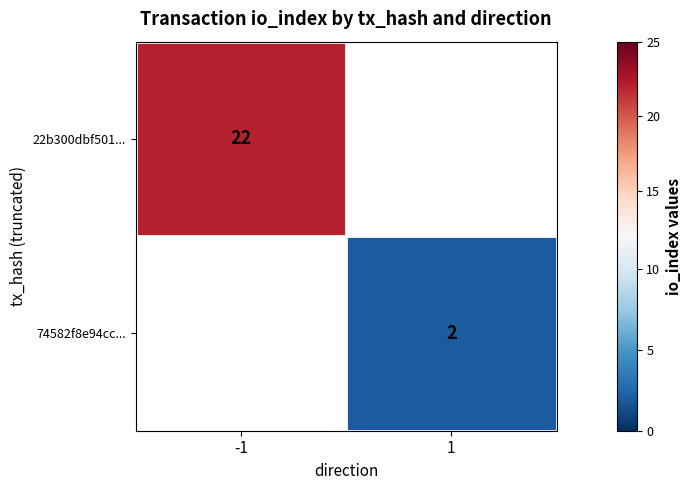

The value of 22b300dbf501... at -1 is 22. True or false?

True